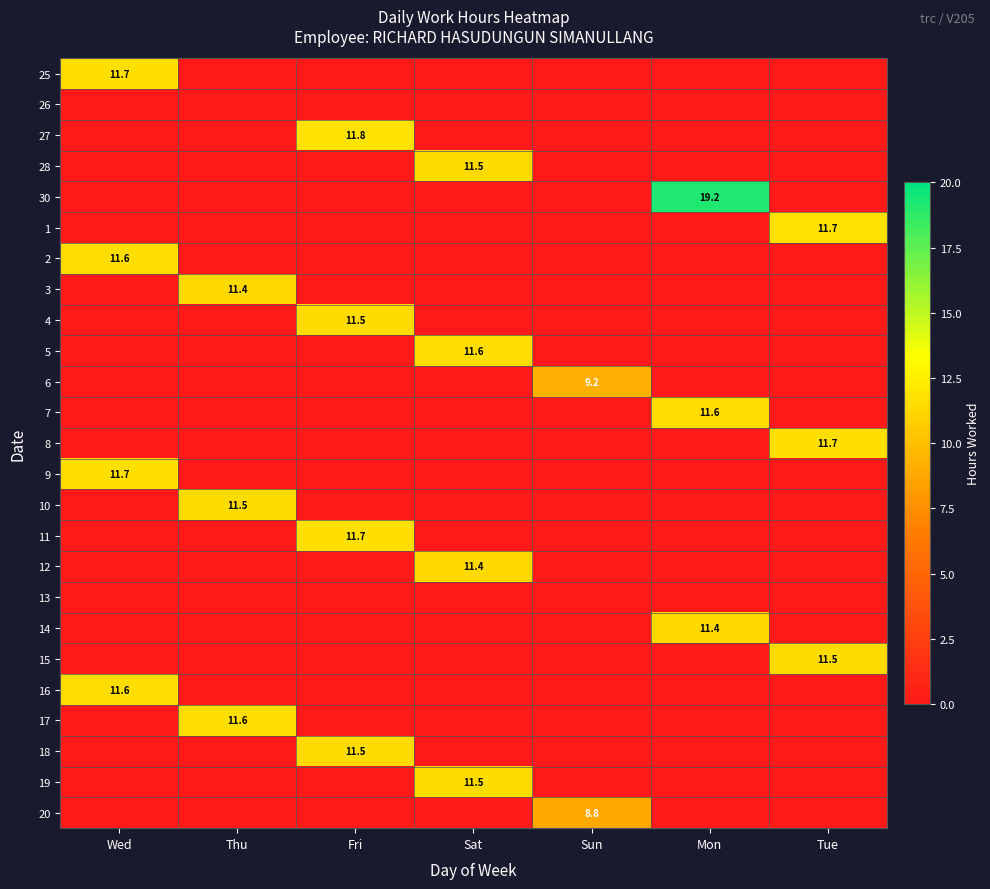

Is it true that 8 equals 7.5 at Tue?

False